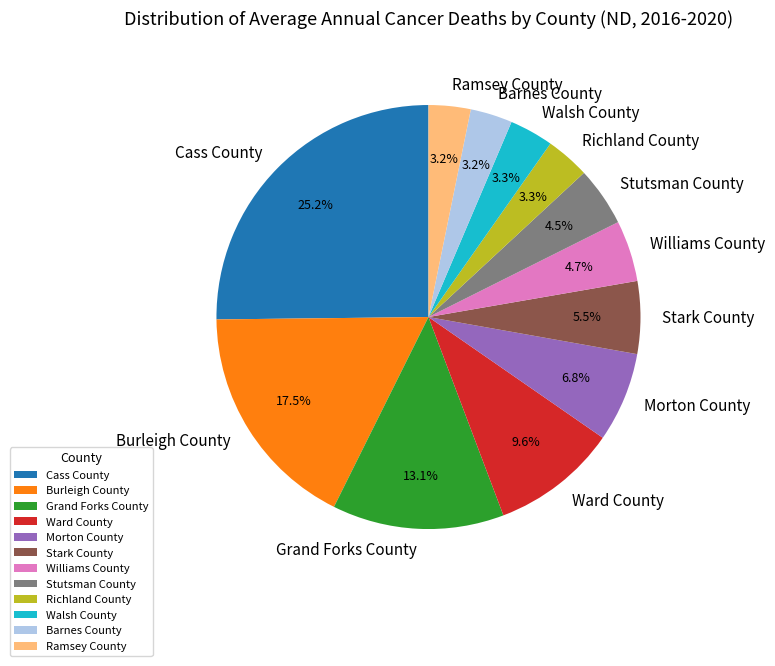

To the nearest percent, what is the average slice percentage?

8%